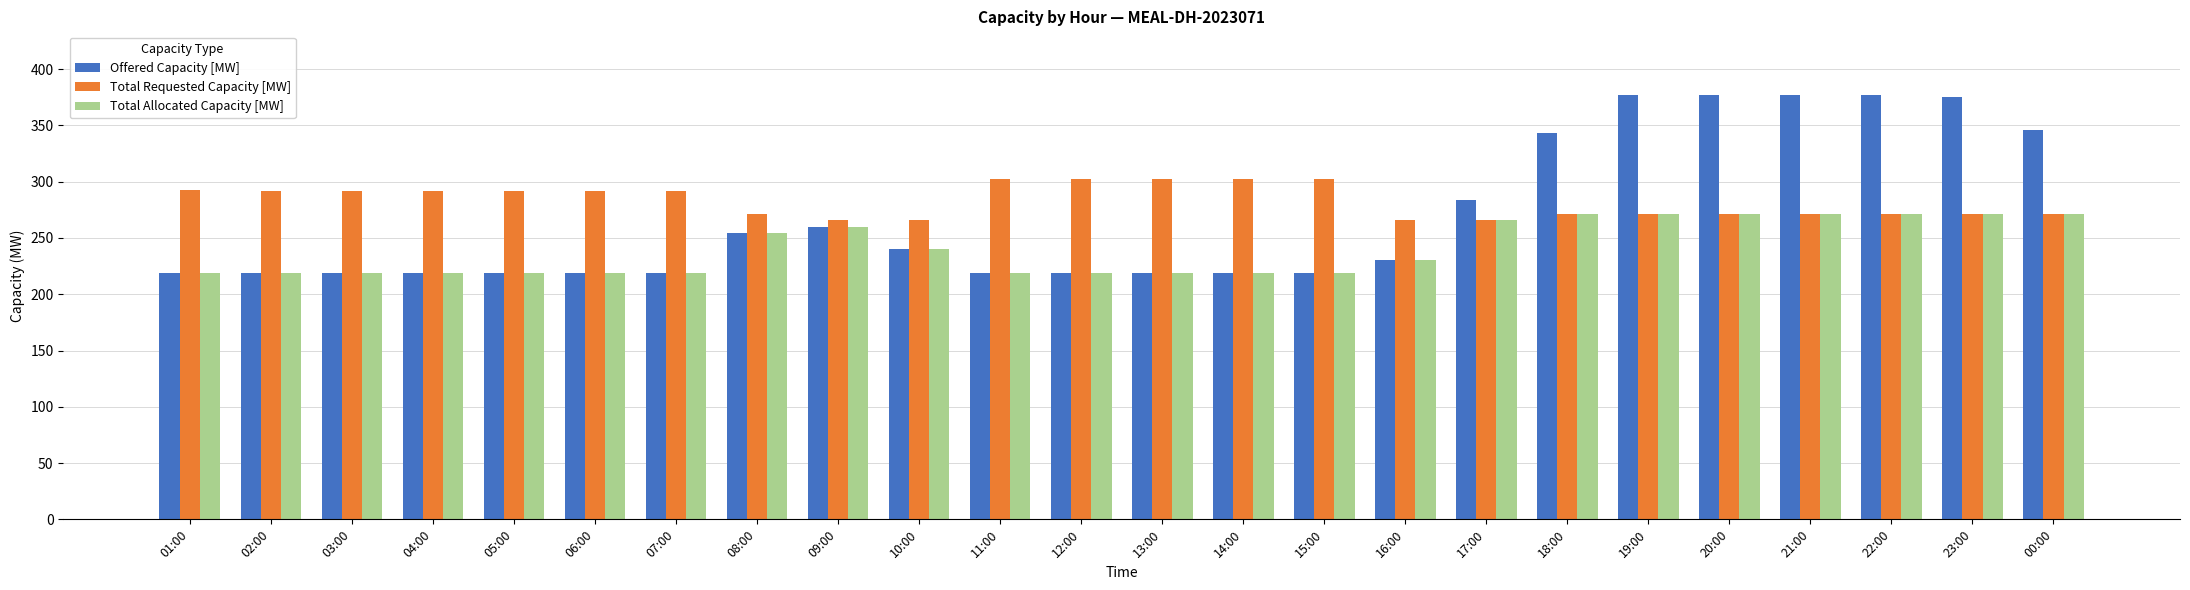

At which label does Total Requested Capacity [MW] first exceed 292?

01:00